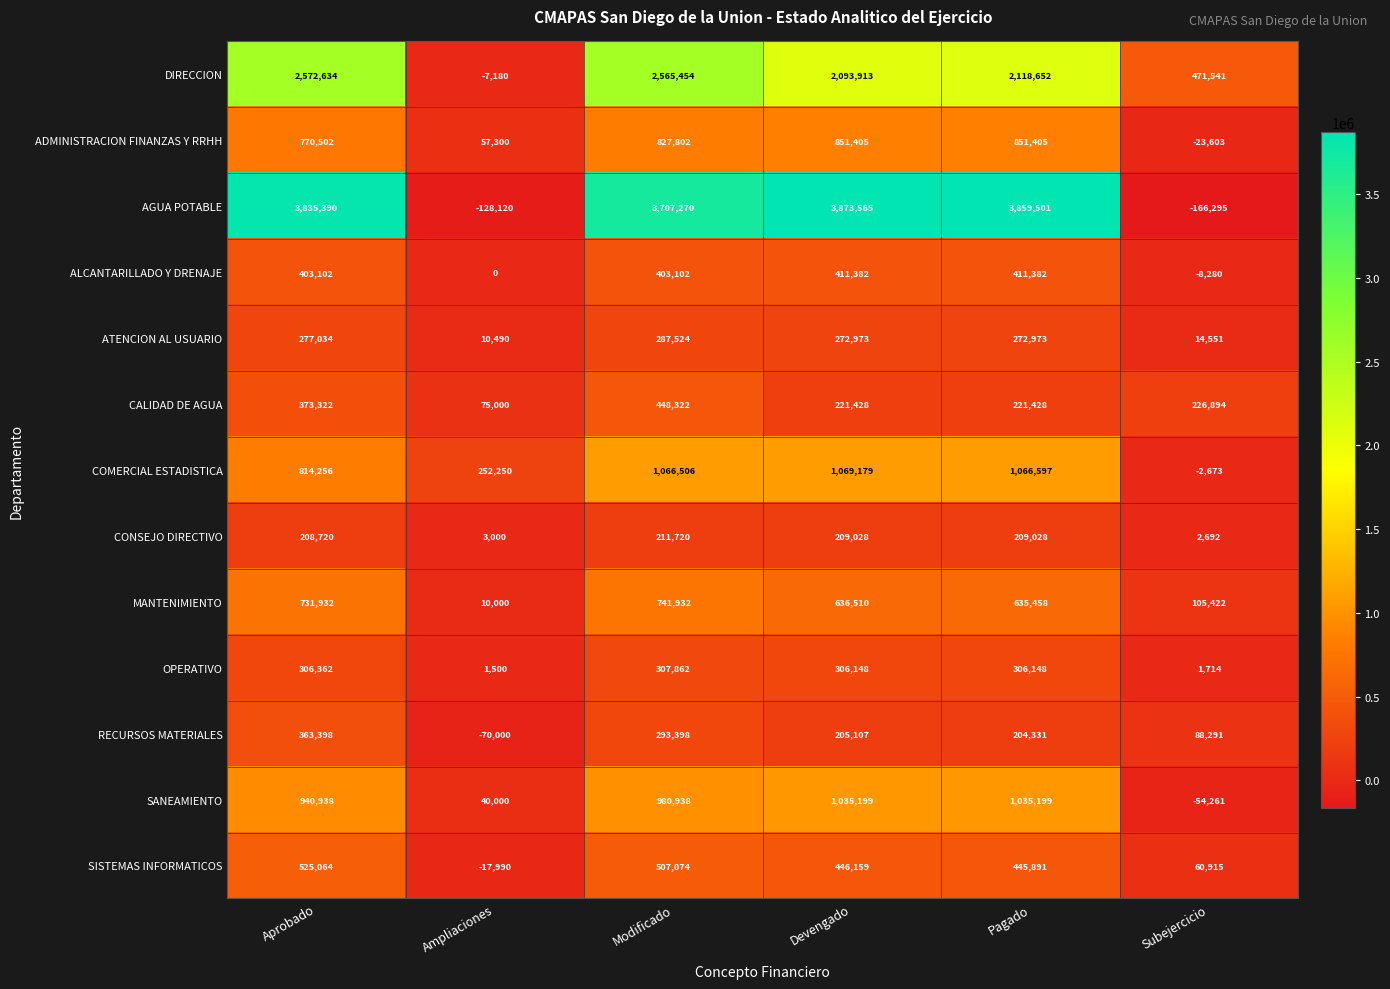

Is it true that CALIDAD DE AGUA equals 357429 at Pagado?

False